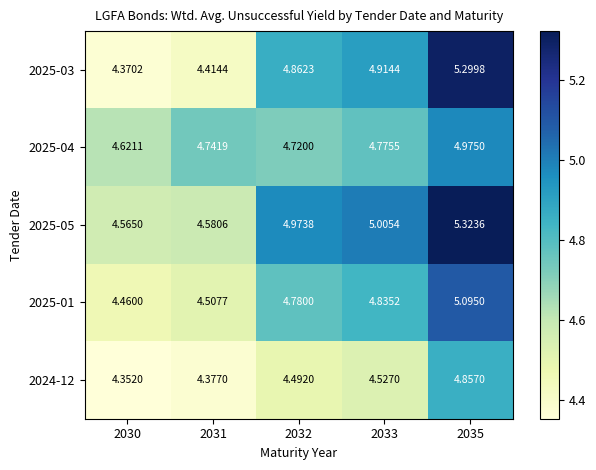

Is the value of 2024-12 at 2032 greater than the value of 2025-05 at 2033?

No